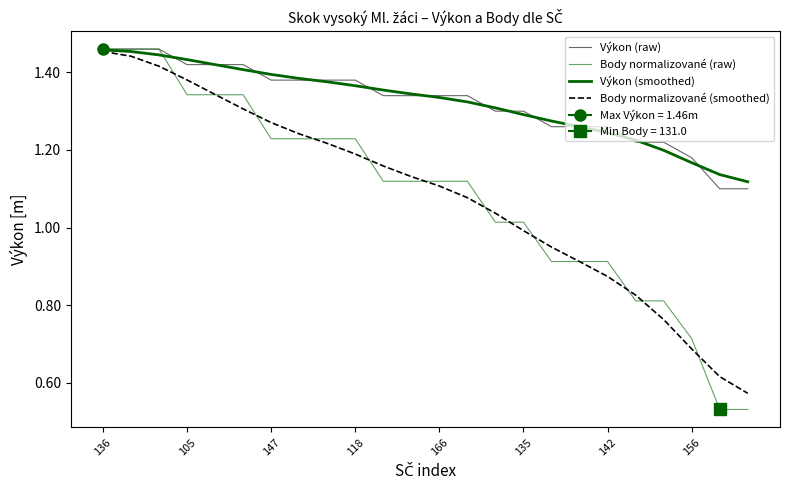

At which label is Body normalizované (smoothed) closest to 1?

135